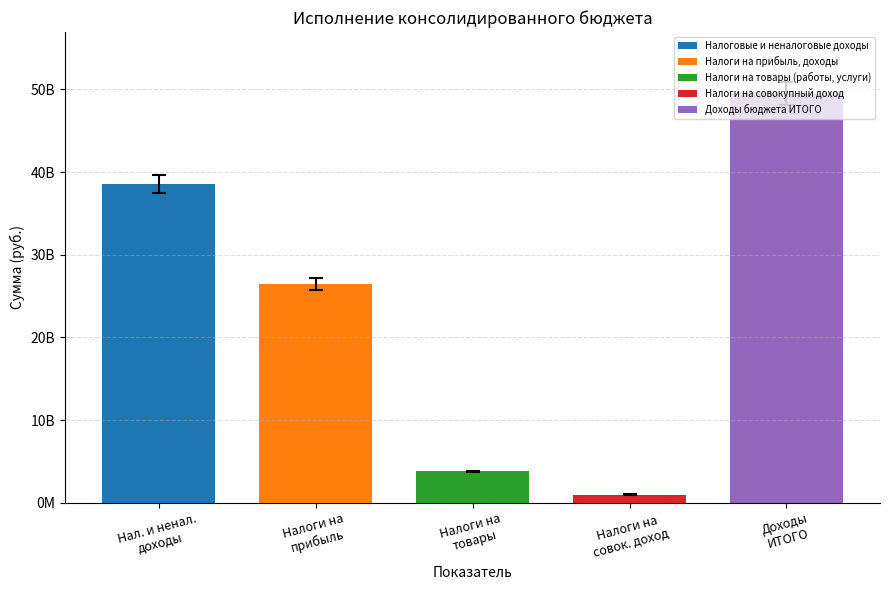

The value of Налоги на прибыль, доходы at Утвержденные назначения is 26493820000.0. True or false?

True